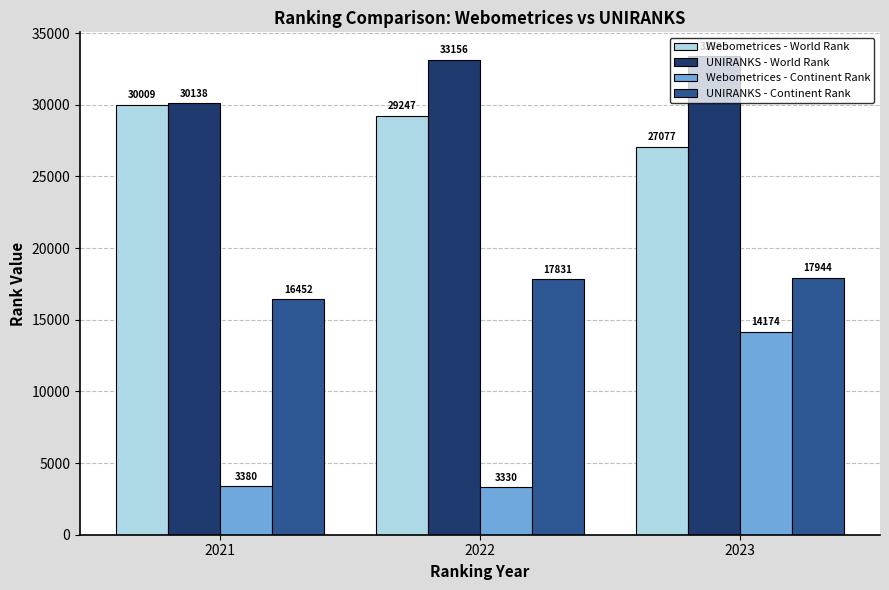

What is the value of the Webometrices - World Rank bar at the 1st from the left?

30009